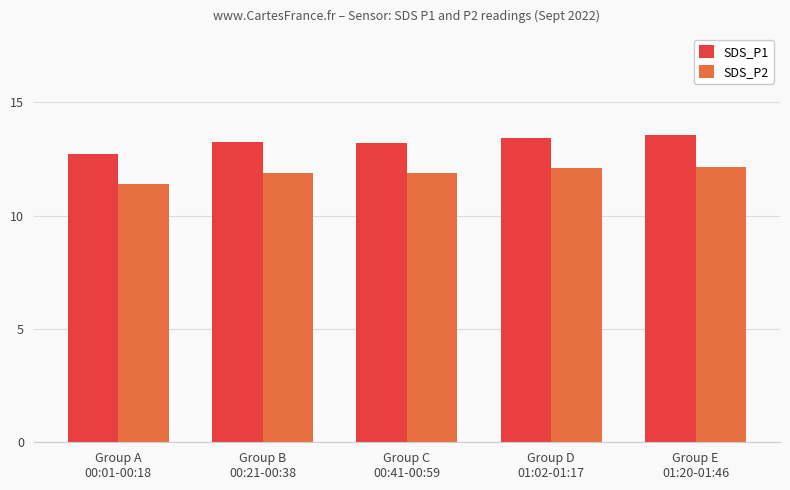

What is the sum of all SDS_P1 values?

66.1